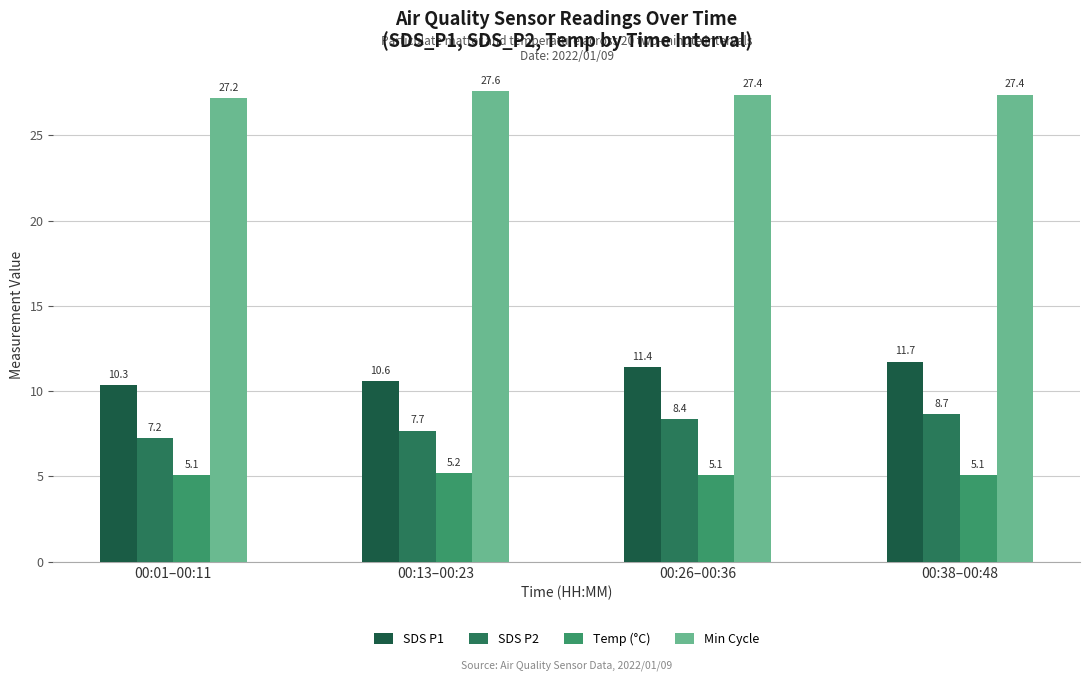

What position from the right is 00:38–00:48?

1